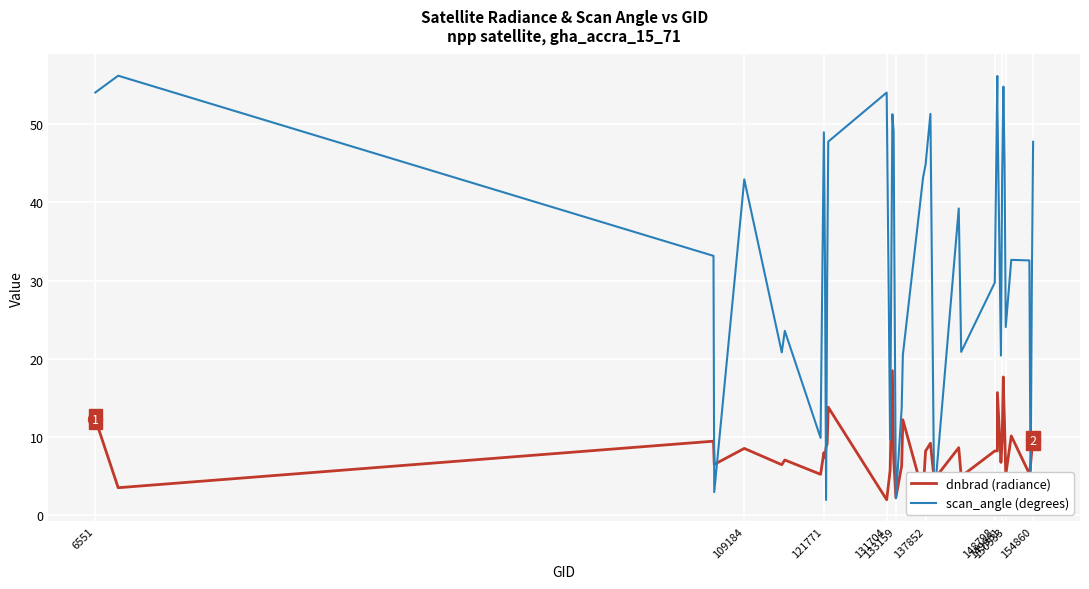

Which series has the largest total across all categories?

scan_angle (degrees)